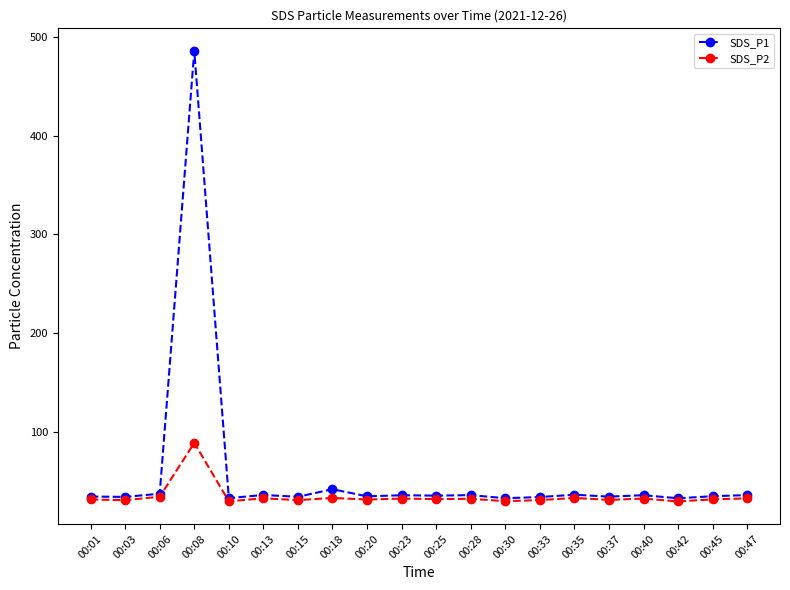

What is the maximum value for SDS_P1?

485.7